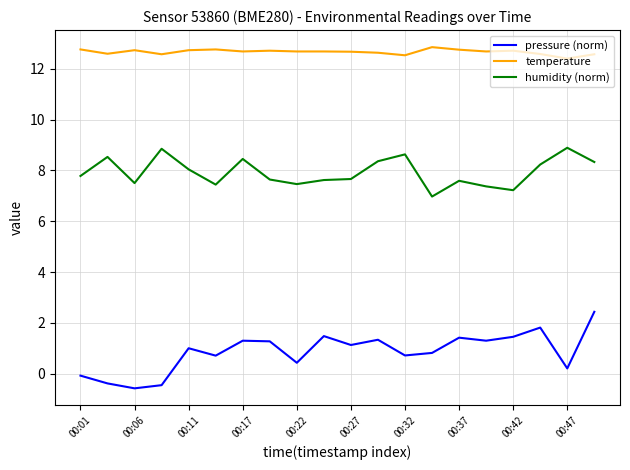

Does the chart have visible grid lines?

Yes